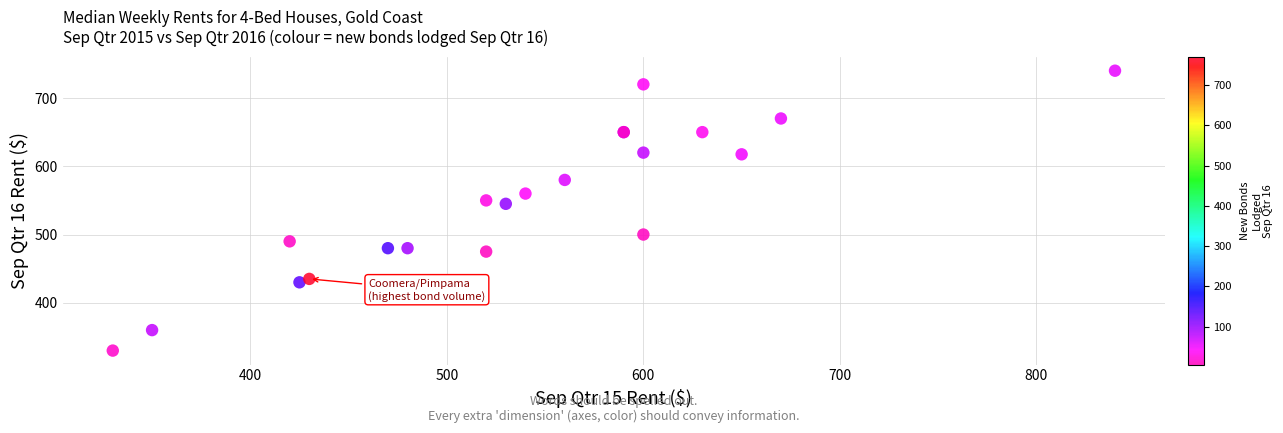

What Y value in the scatter plot is closest to 535?

545.0